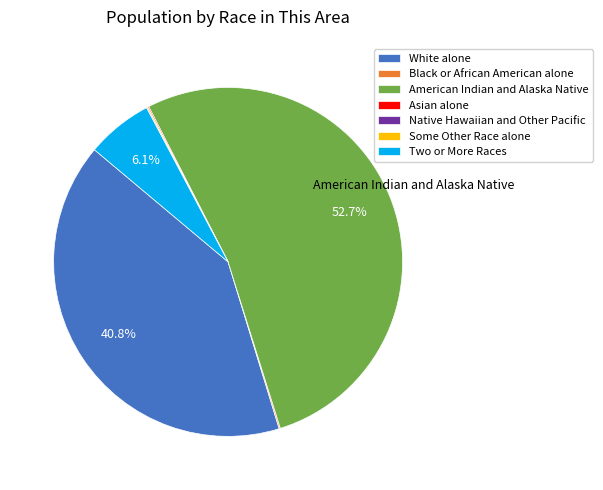

Which slice is the largest?

American Indian and Alaska Native